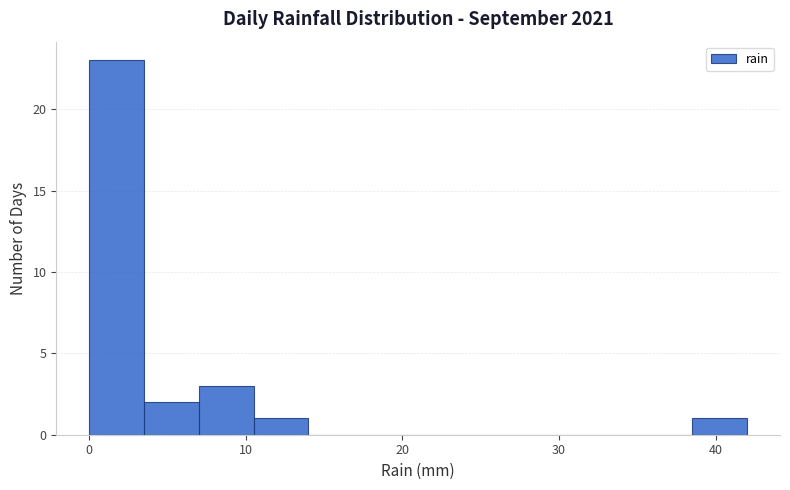

Read against the x-axis, roughly where is the centre of the tallest bar?

2